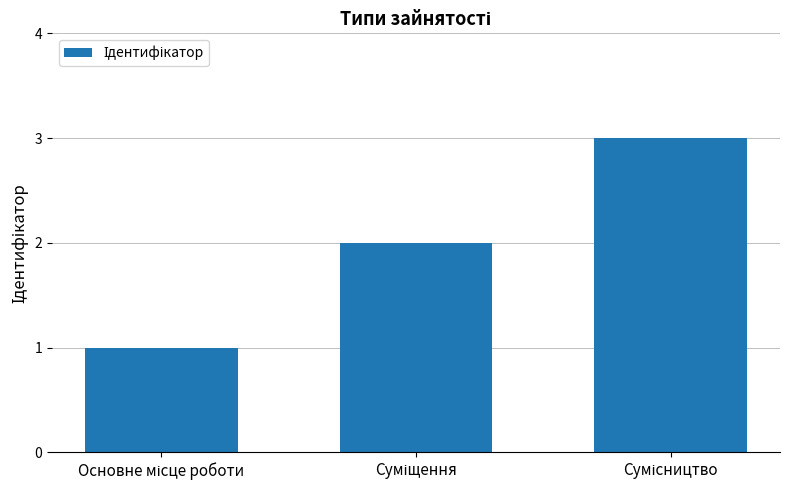

What is the maximum value shown in the chart?

3